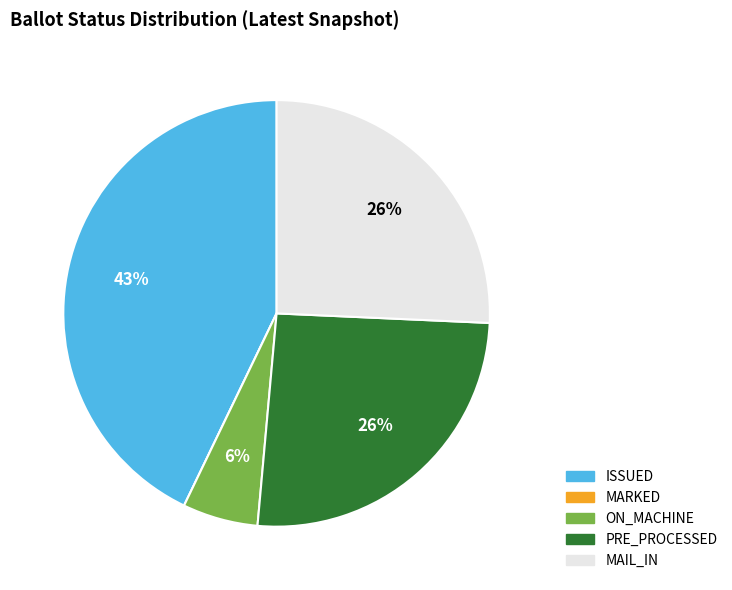

Does ISSUED represent more than half of the total?

No